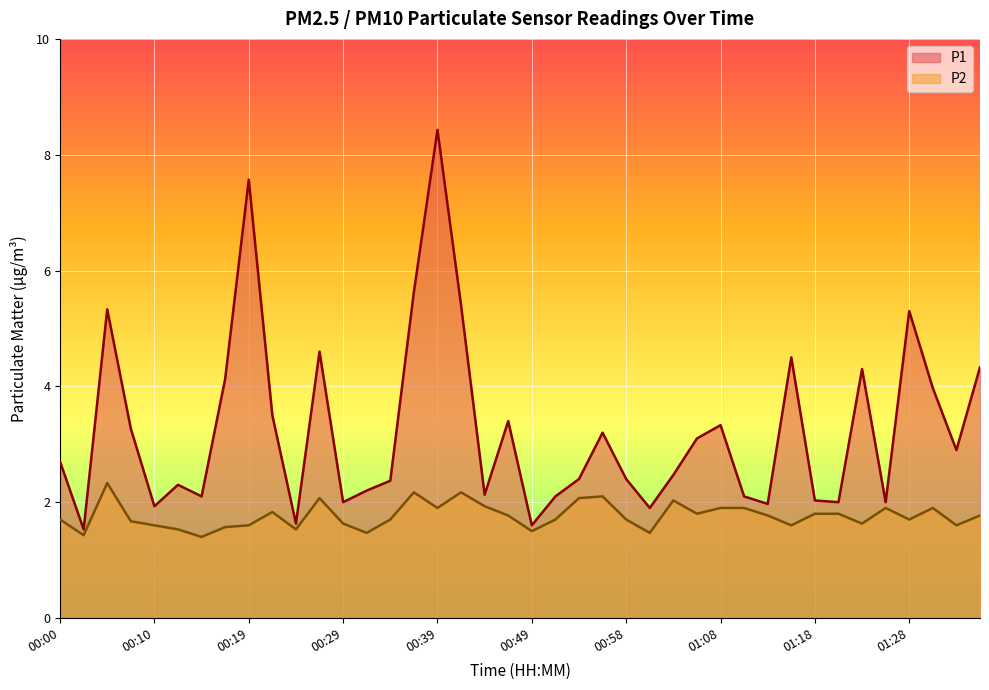

What is the maximum value shown in the chart?

8.4